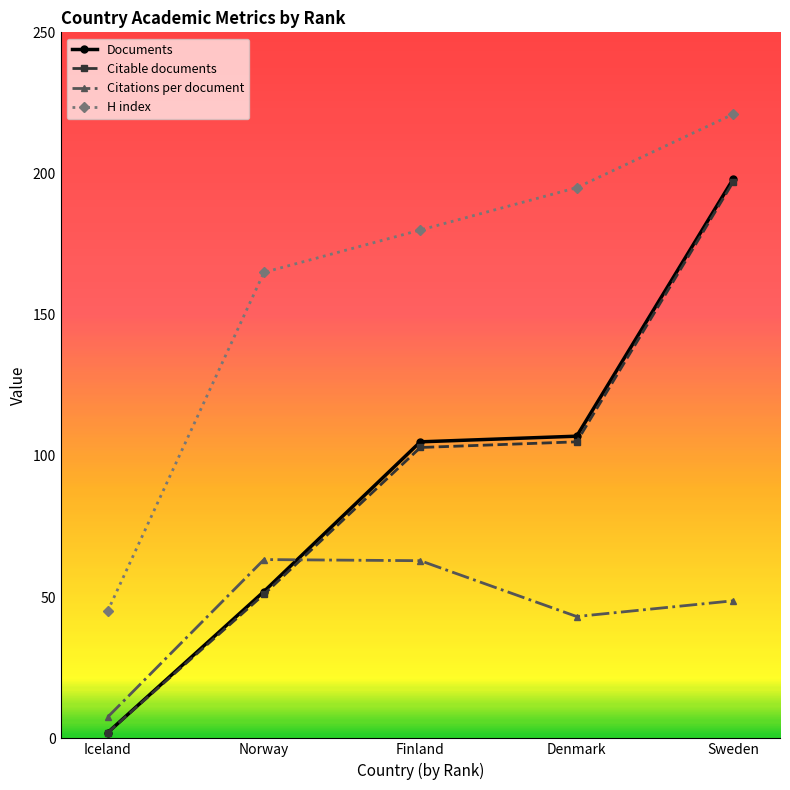

What is the label of the 1st point from the left?

Iceland